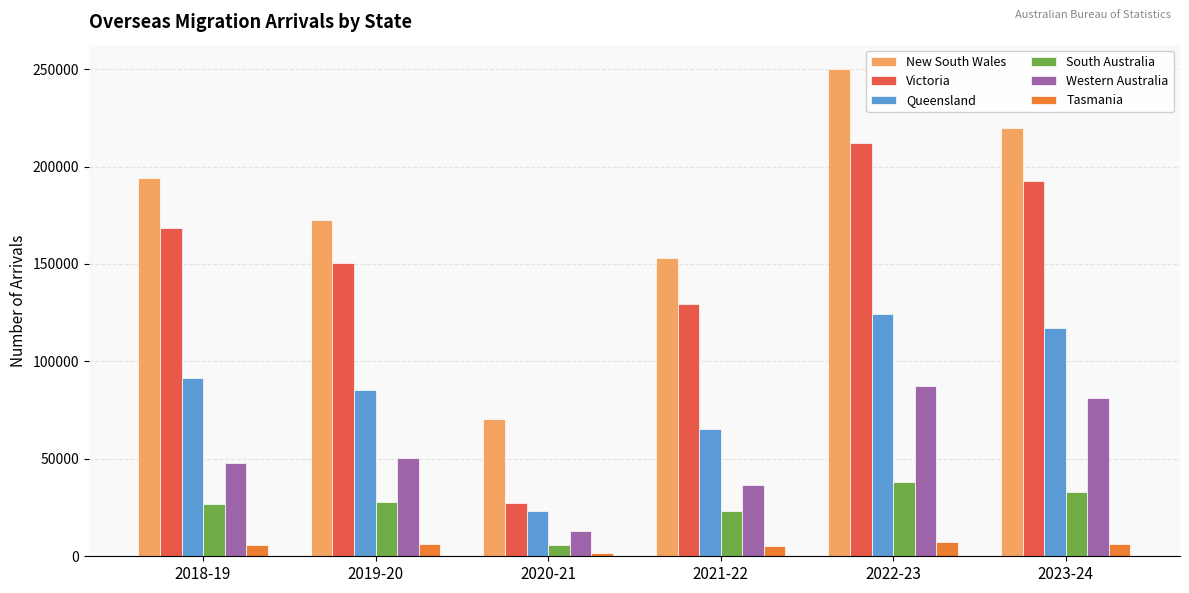

Which series has the largest total across all categories?

New South Wales